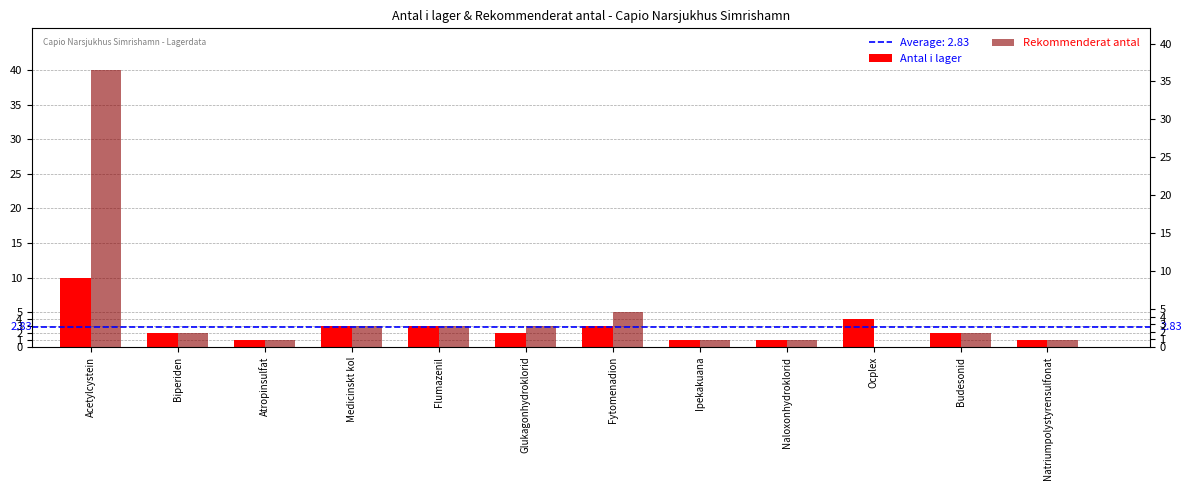

Is the value of Rekommenderat antal at Medicinskt kol greater than the value of Antal i lager at Medicinskt kol?

No